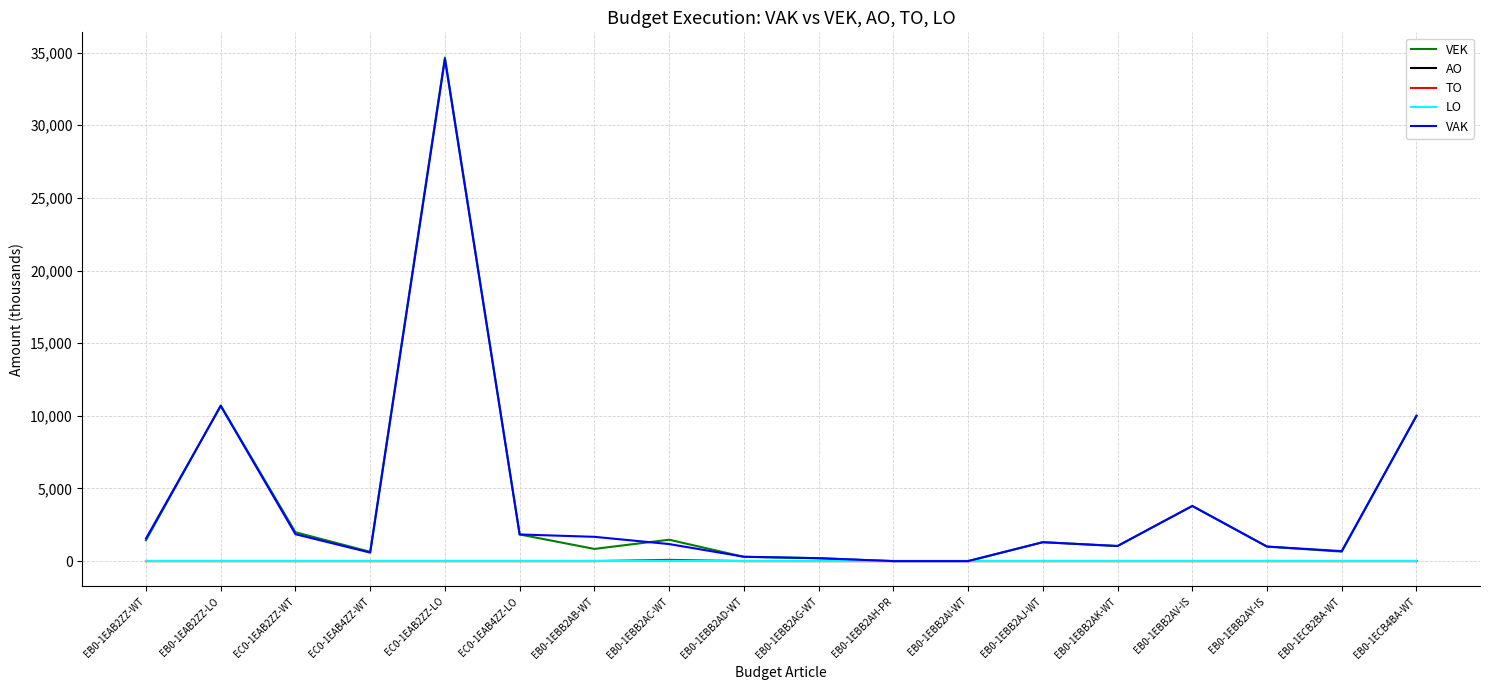

Does the chart have visible grid lines?

Yes